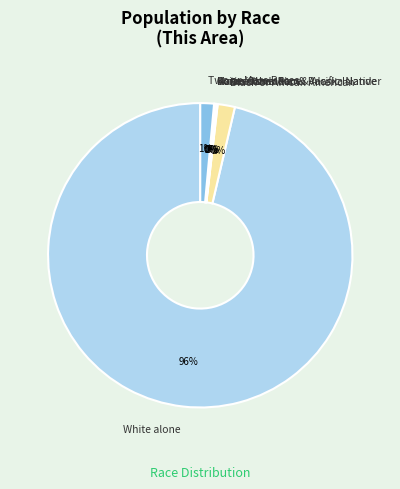

The White alone slice represents 96% of the pie. True or false?

True